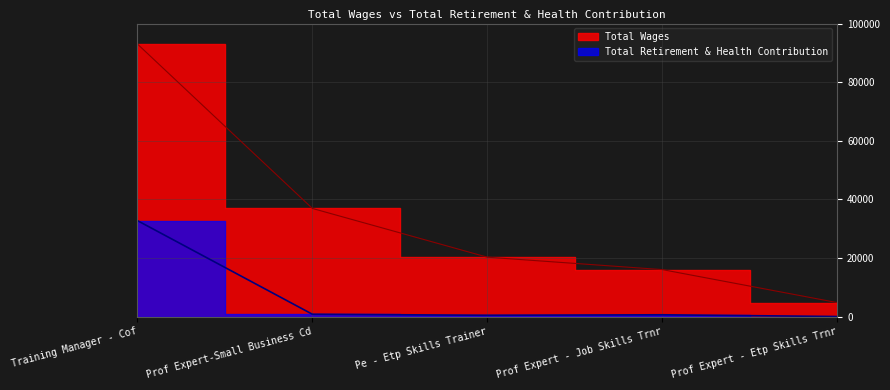

Reading right to left, transcribe all the data shown in this chart.

Total Wages: 4755	16012	20250	36890	93015
Total Retirement & Health Contribution: 0	592	425	775	32738